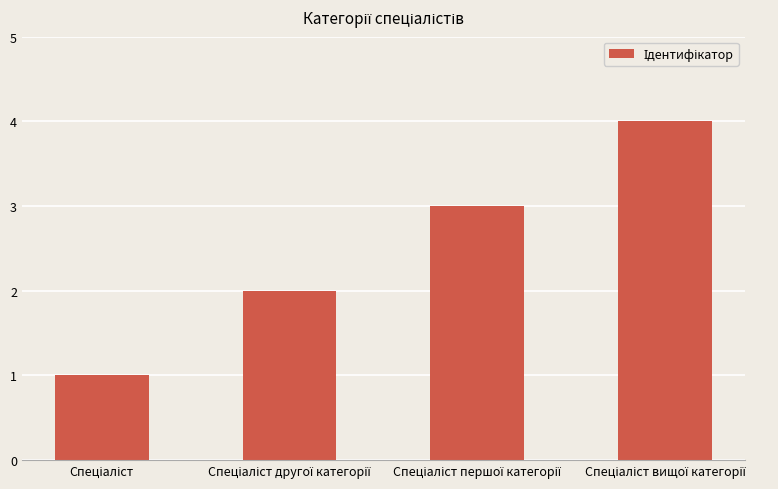

What is the difference between the maximum and minimum values?

3